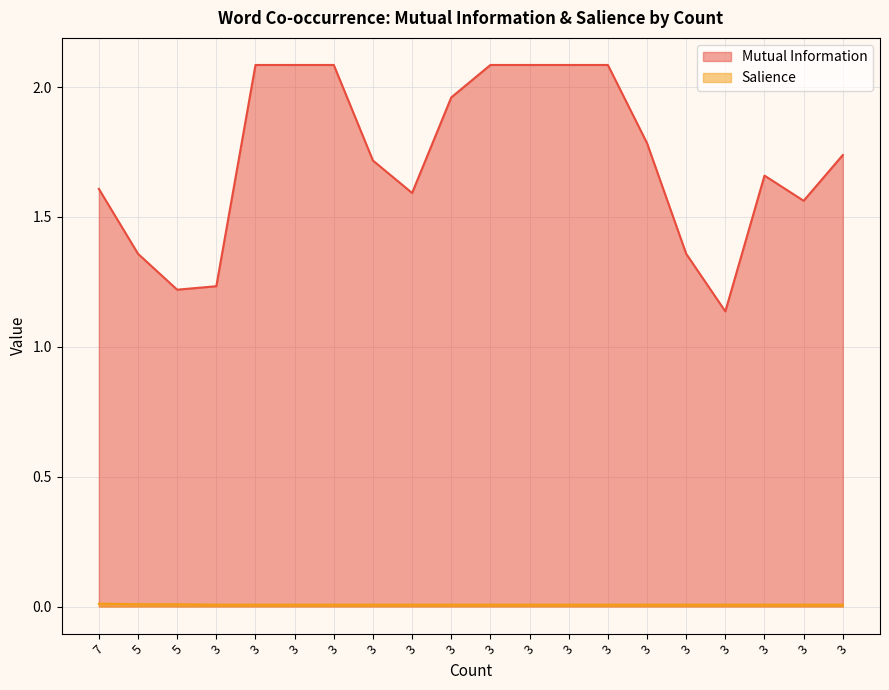

What is the total value across all series at 3?

1.2